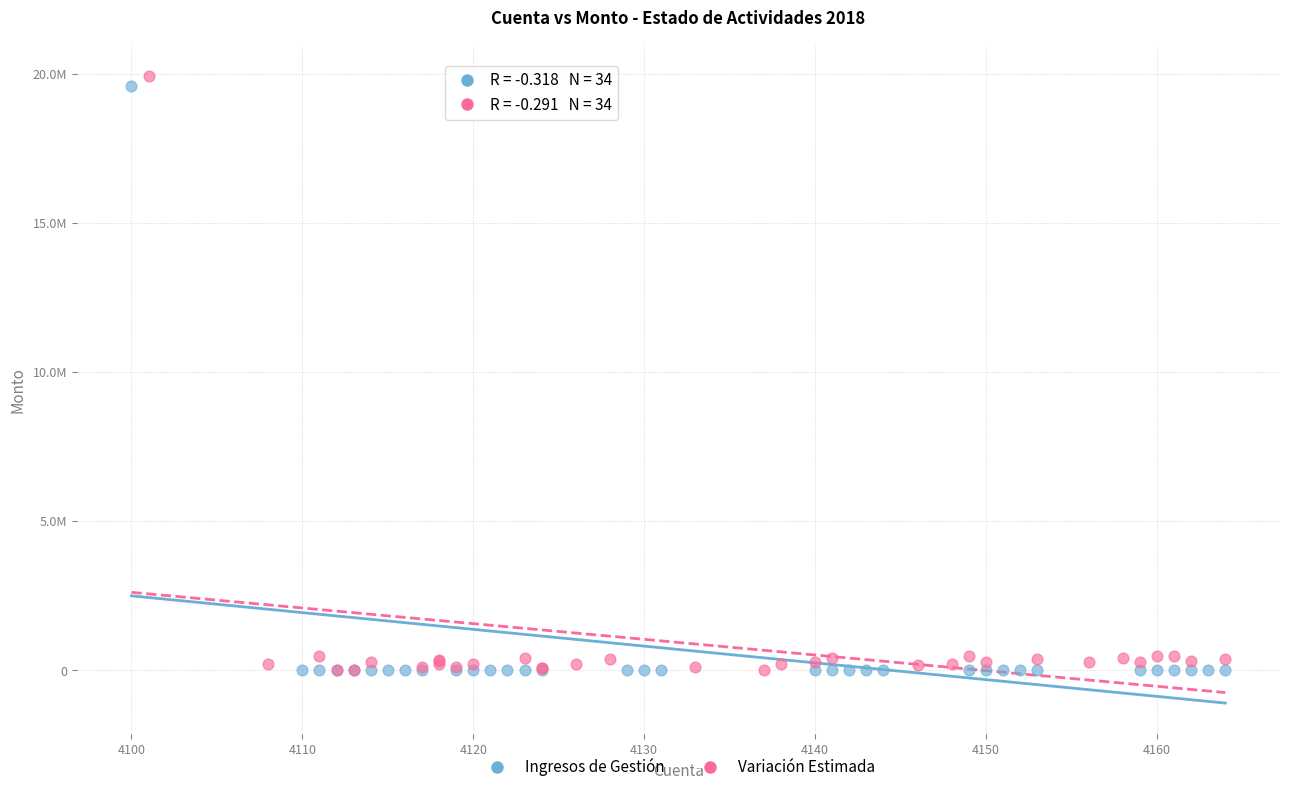

What are all the series names shown in the legend?

Ingresos de Gestión, Variación Estimada